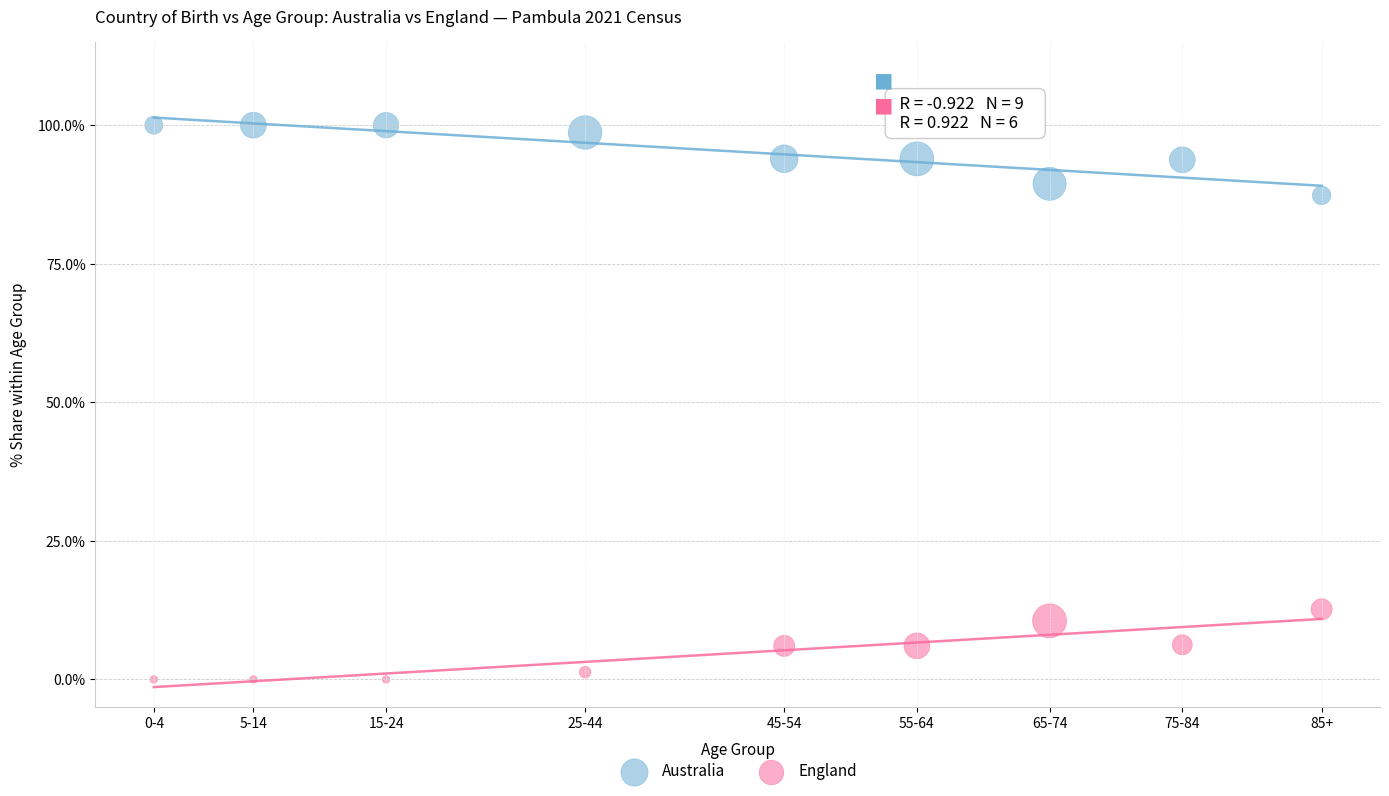

Which series contains the lowest Y value?

England